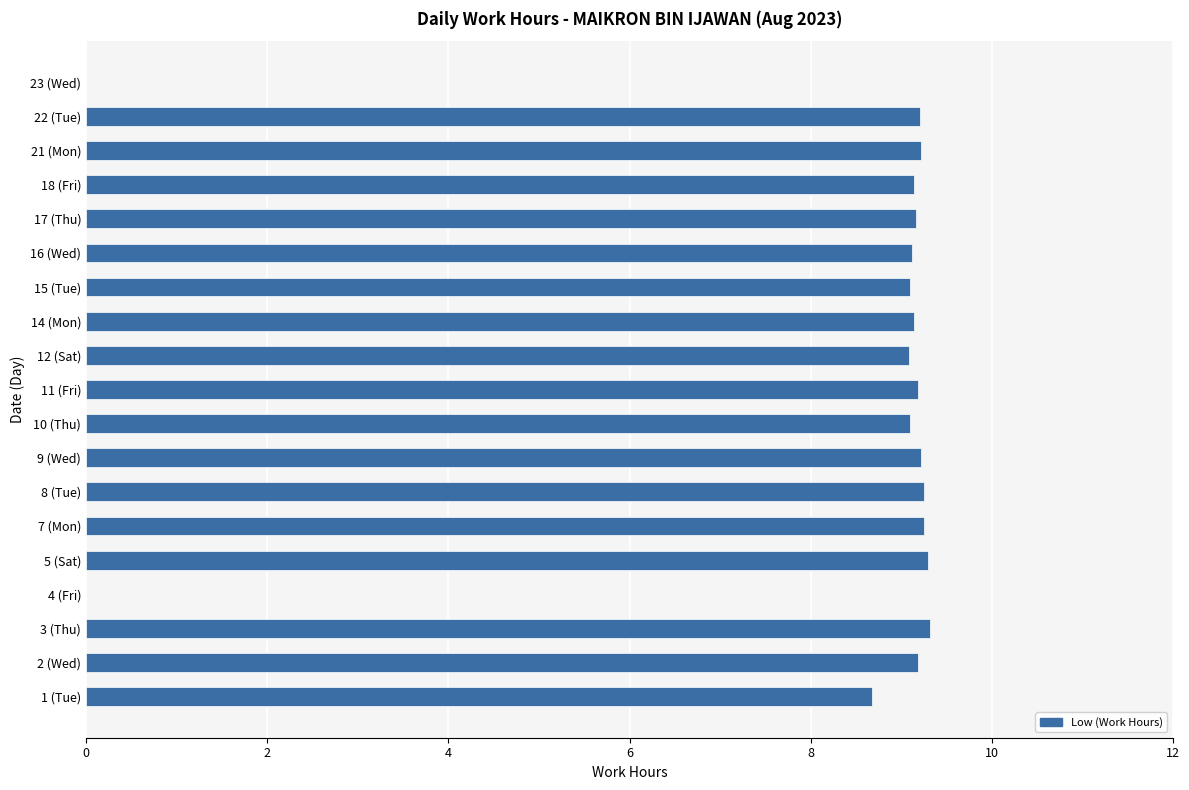

Count the number of categories in the chart.

19